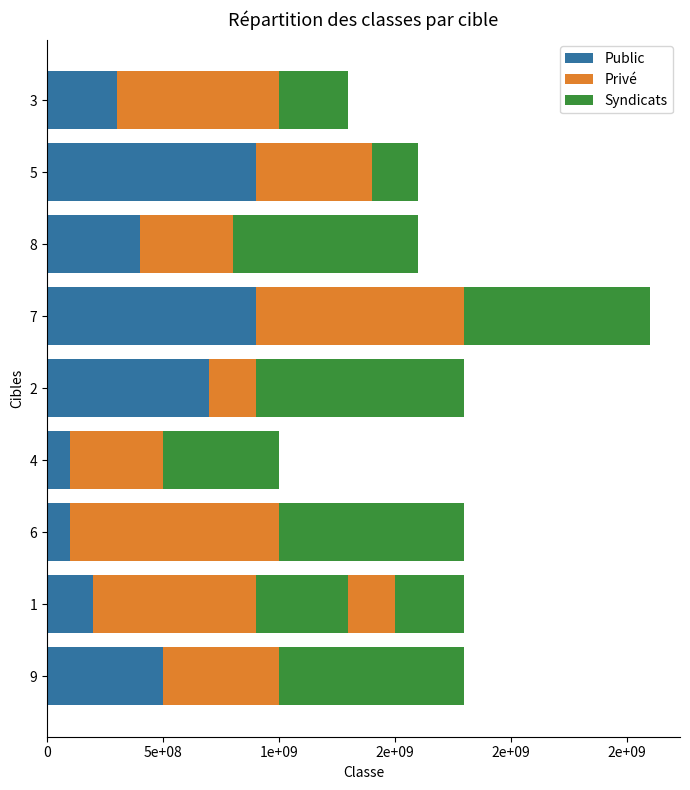

How many data points in Privé are less than 600000000?

6